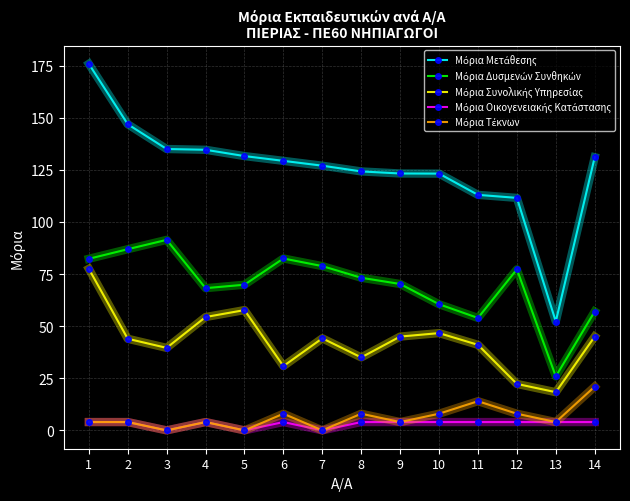

What is the total value across all series at 9?

246.4